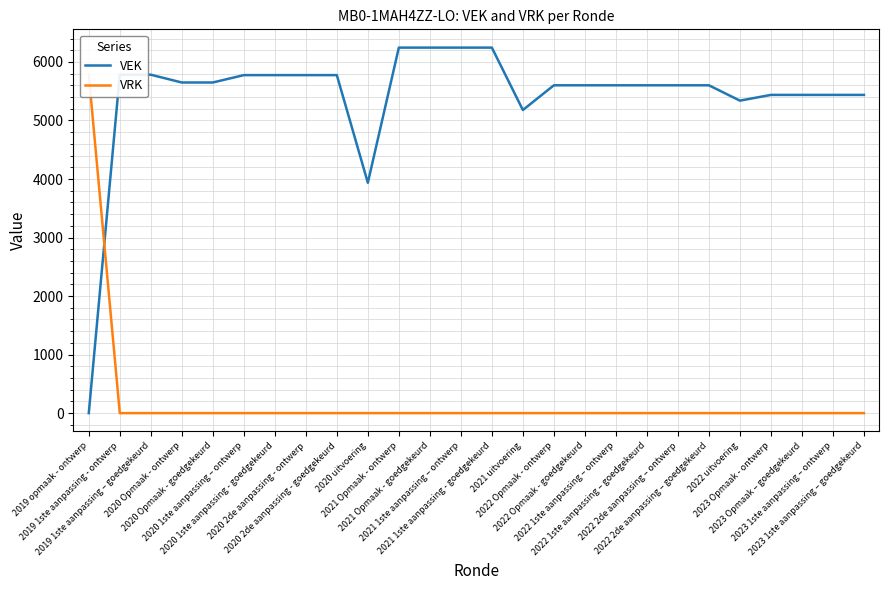

What is the value of the VEK point at the 4th from the left?

5649